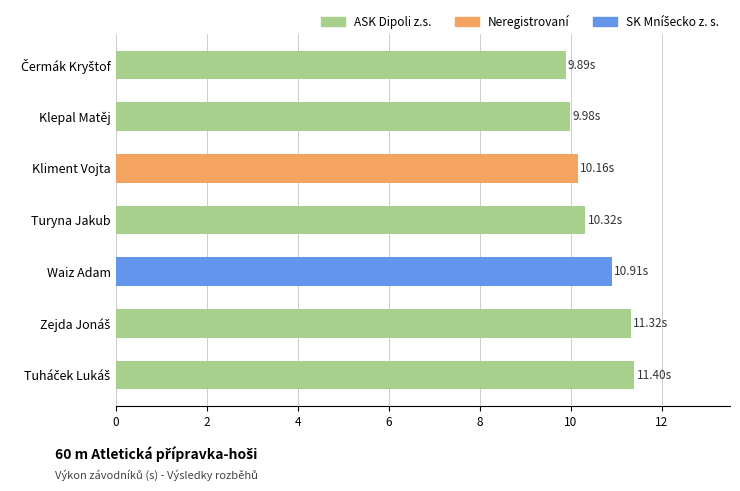

What is the change in value from Turyna Jakub to Waiz Adam?

+0.6